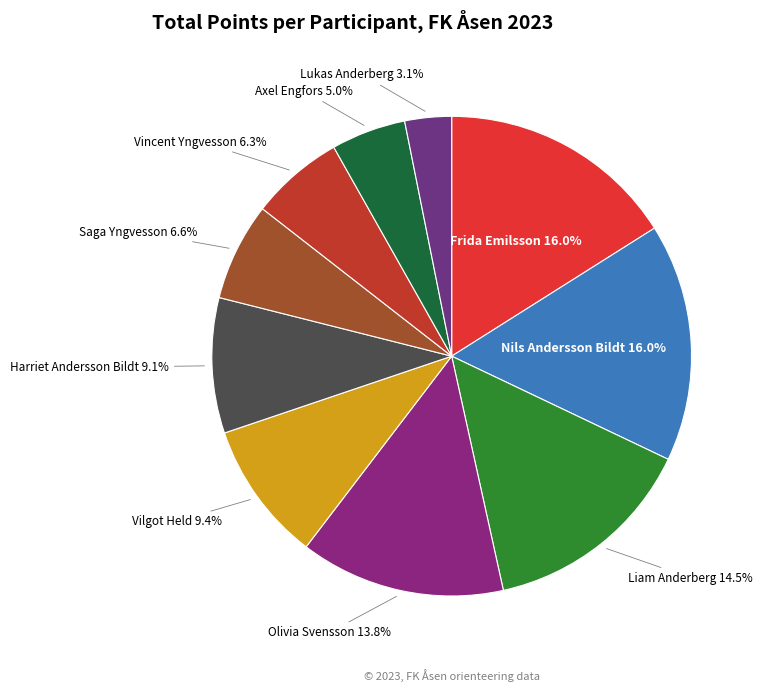

Is there a majority slice in this chart?

No